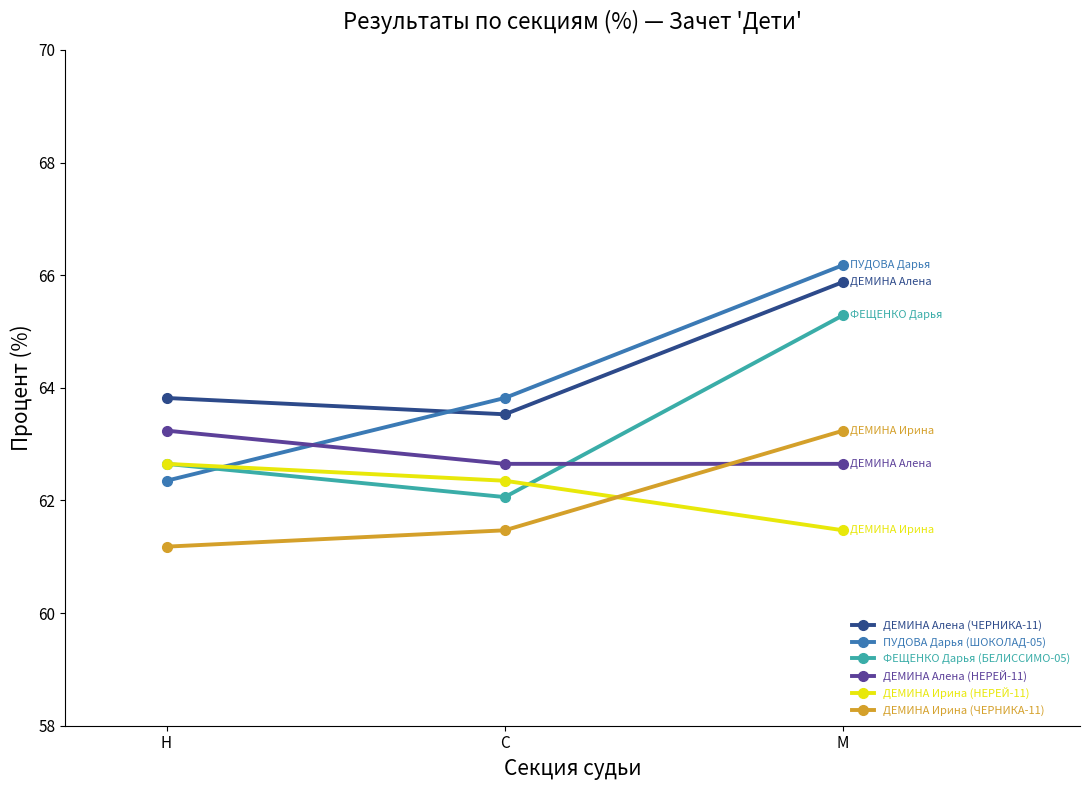

Which series has the largest range (max minus min)?

ПУДОВА Дарья (ШОКОЛАД-05)